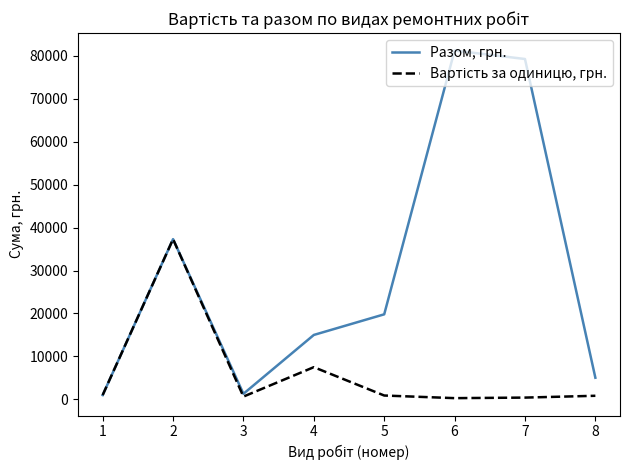

What is the greatest value displayed?

81200